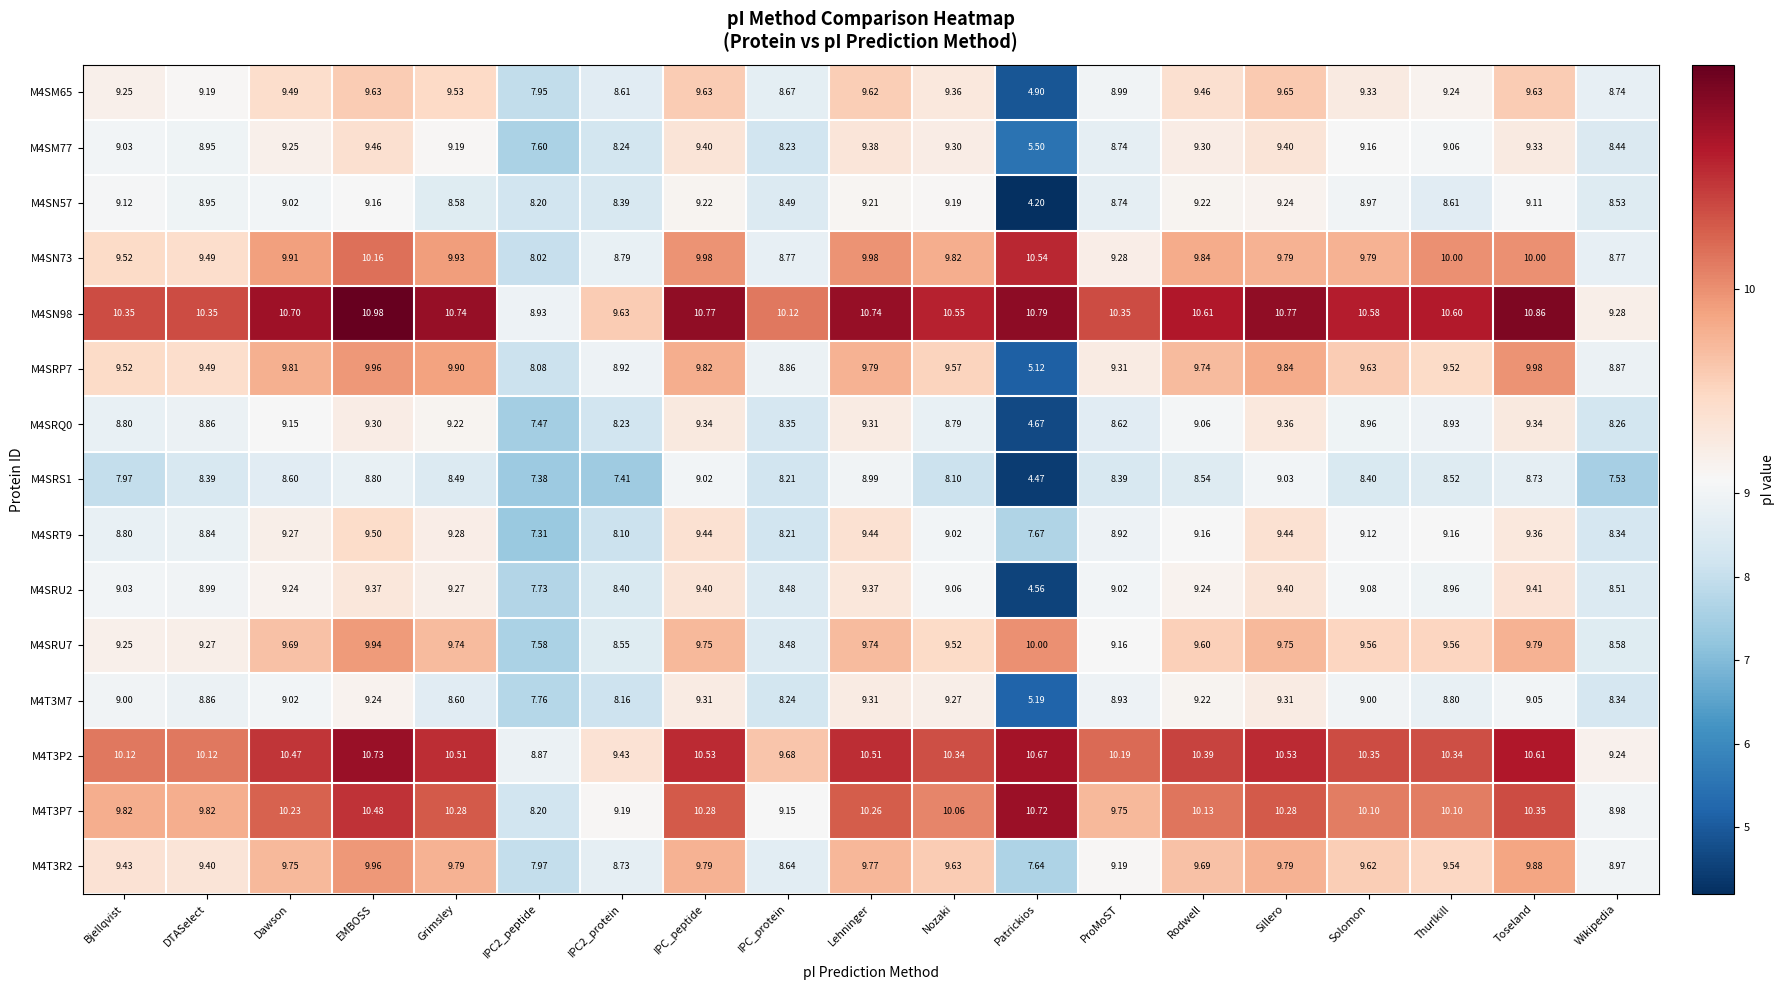

What is the spread (max minus min) of values at DTASelect?

2.0